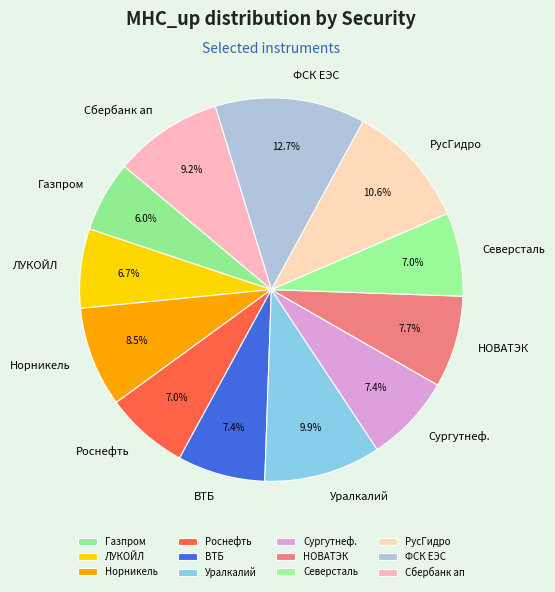

Does any single category account for the majority?

No